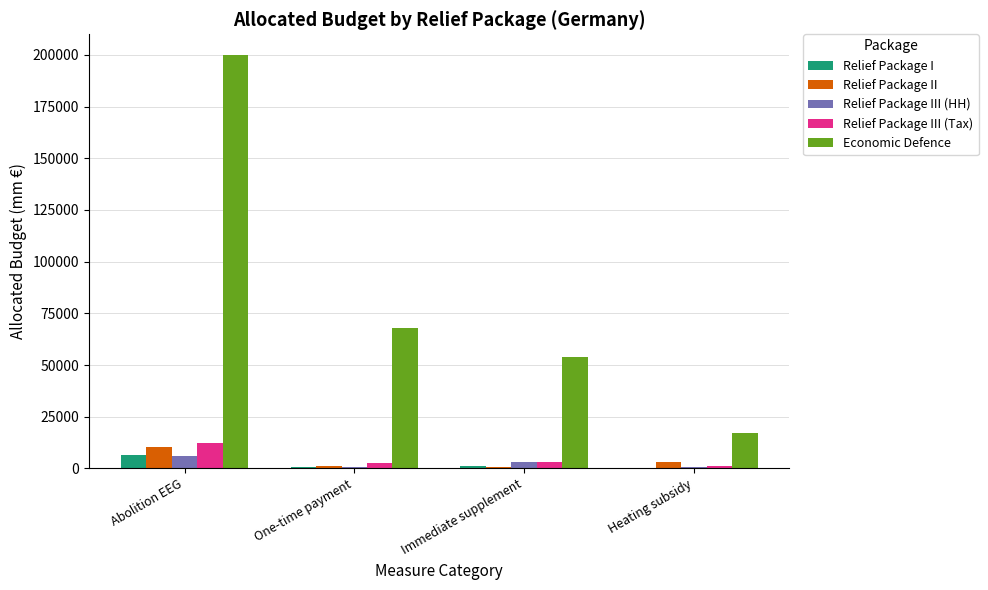

Which series changed the most between One-time payment and Heating subsidy?

Economic Defence